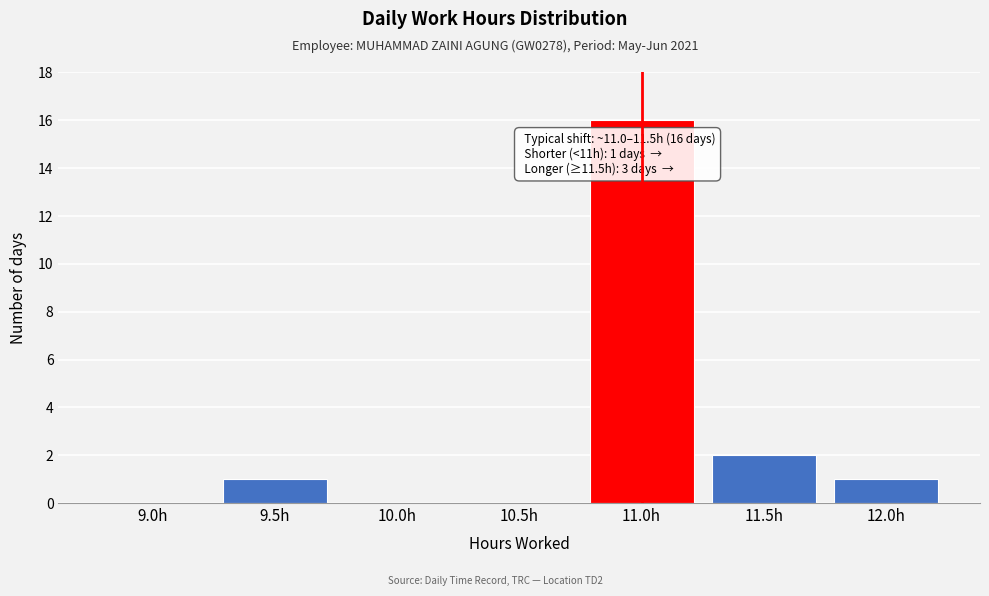

Reading left to right, what are all the values shown in this chart?

9.0h=0	9.5h=1	10.0h=0	10.5h=0	11.0h=16	11.5h=2	12.0h=1